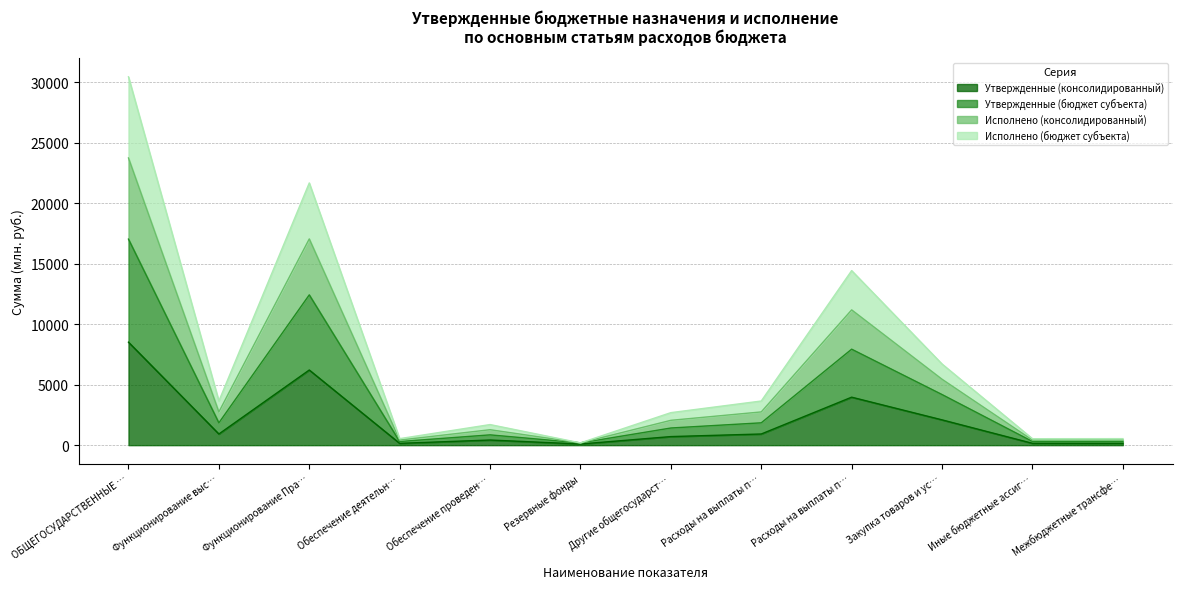

Where is the first local minimum for Утвержденные (консолидированный)?

Функционирование выс…